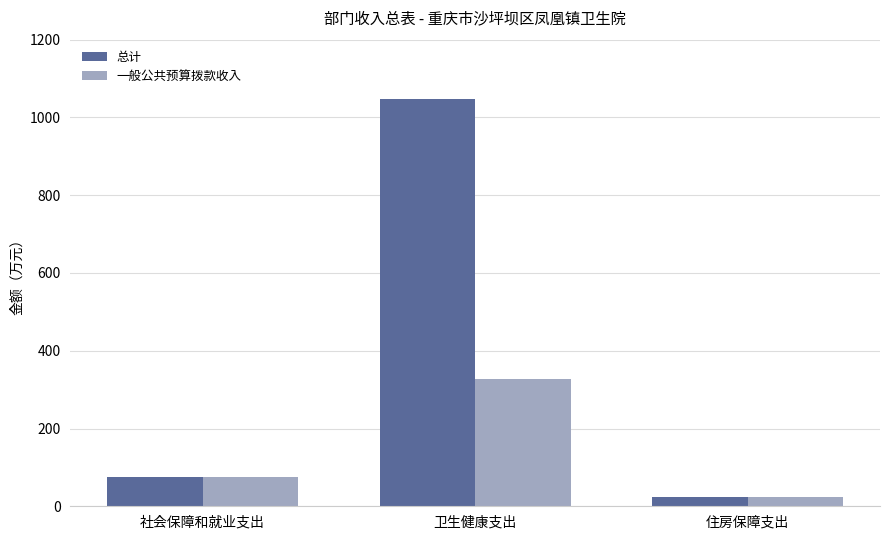

What are all the series names shown in the legend?

总计, 一般公共预算拨款收入